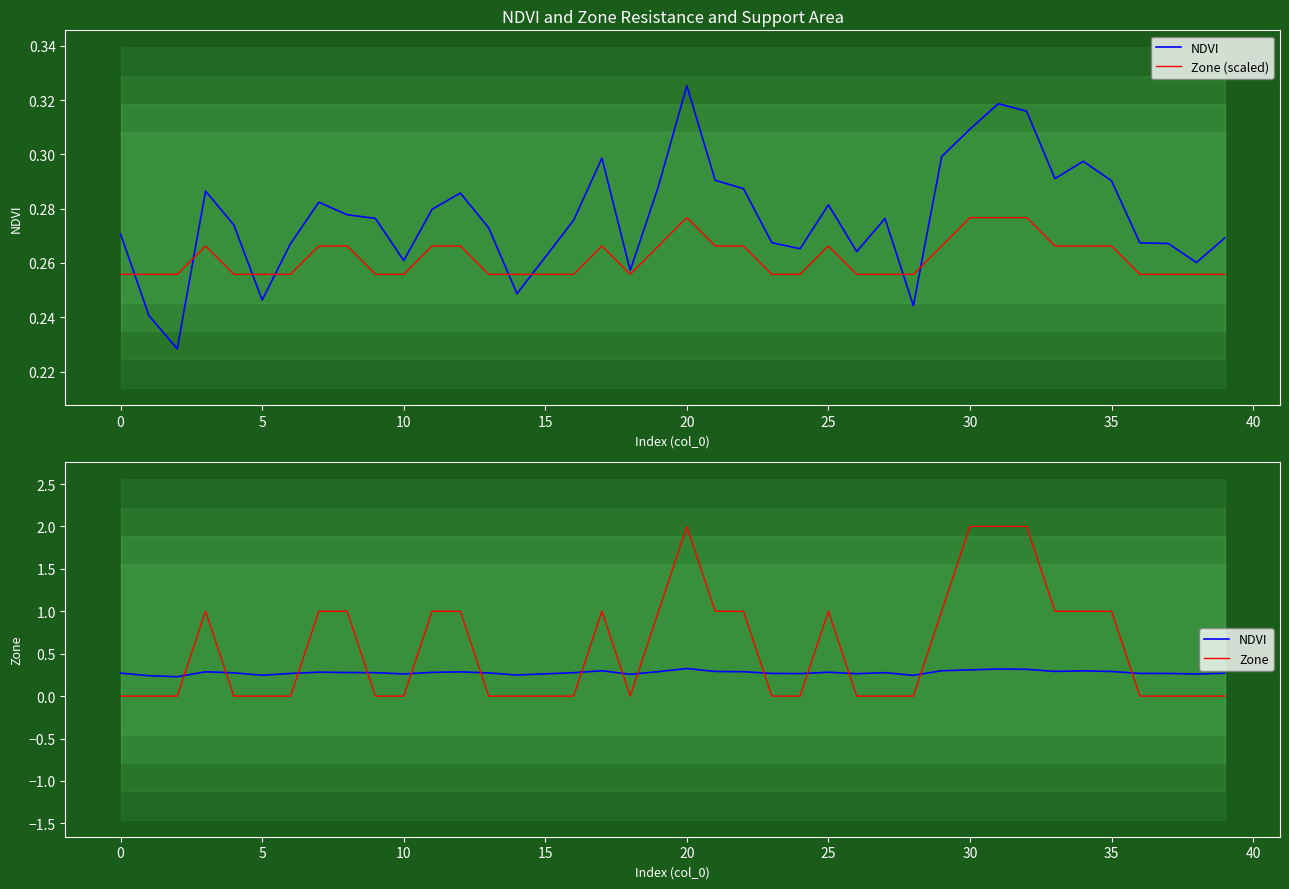

Does the chart have visible grid lines?

No